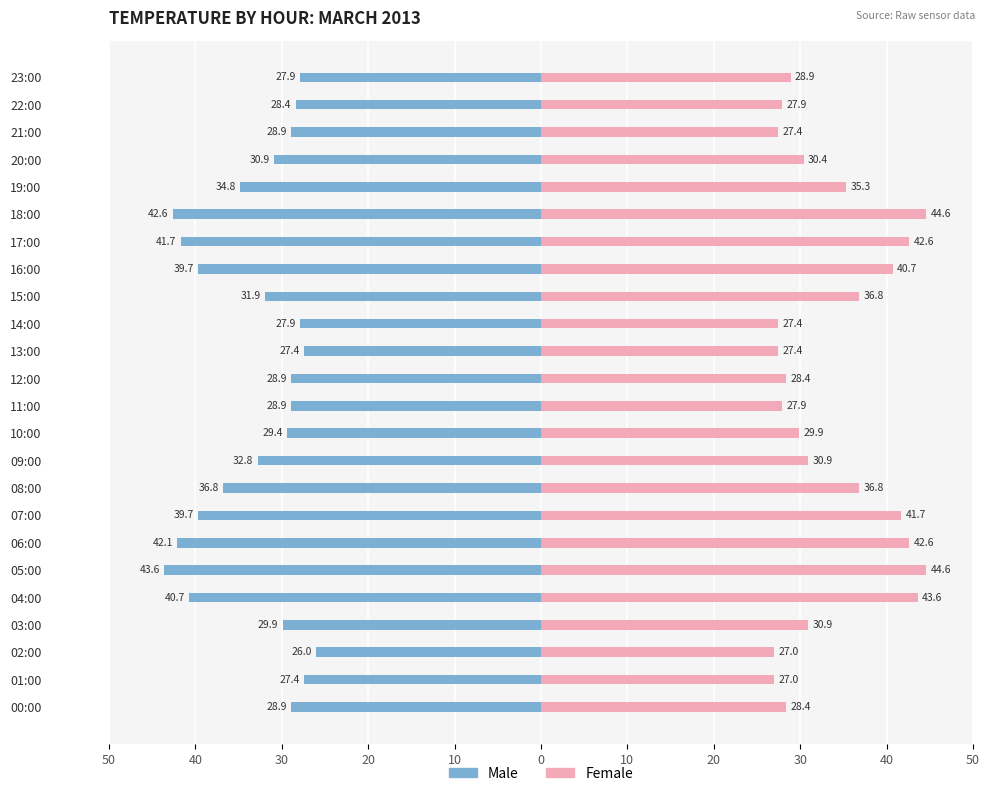

What is the minimum value shown in the chart?

-43.6